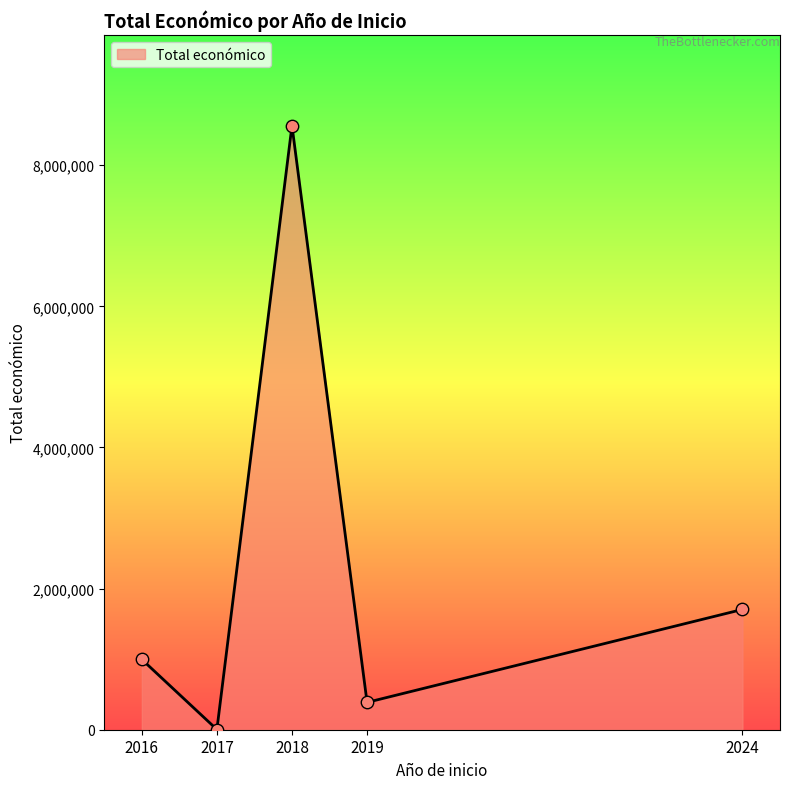

Between 2018 and 2019, which is larger?

2018